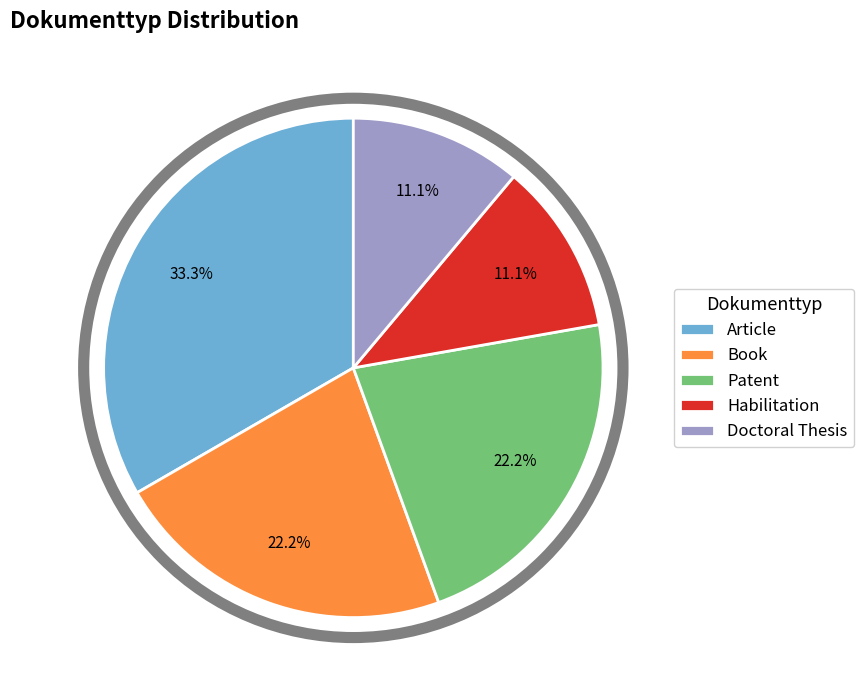

How many slices are in this pie chart?

5